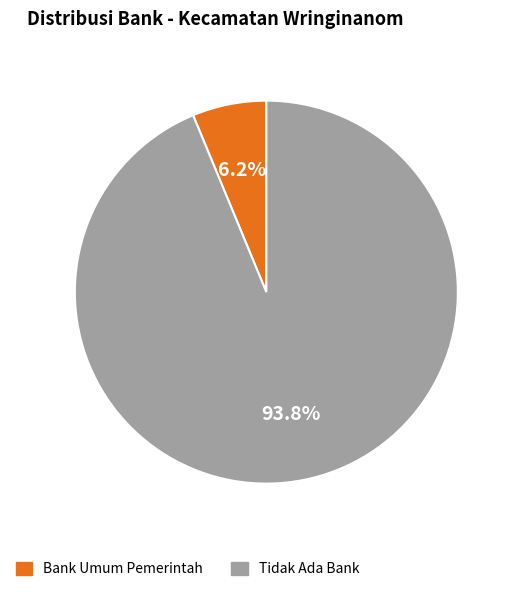

Count the number of slices in the pie.

2